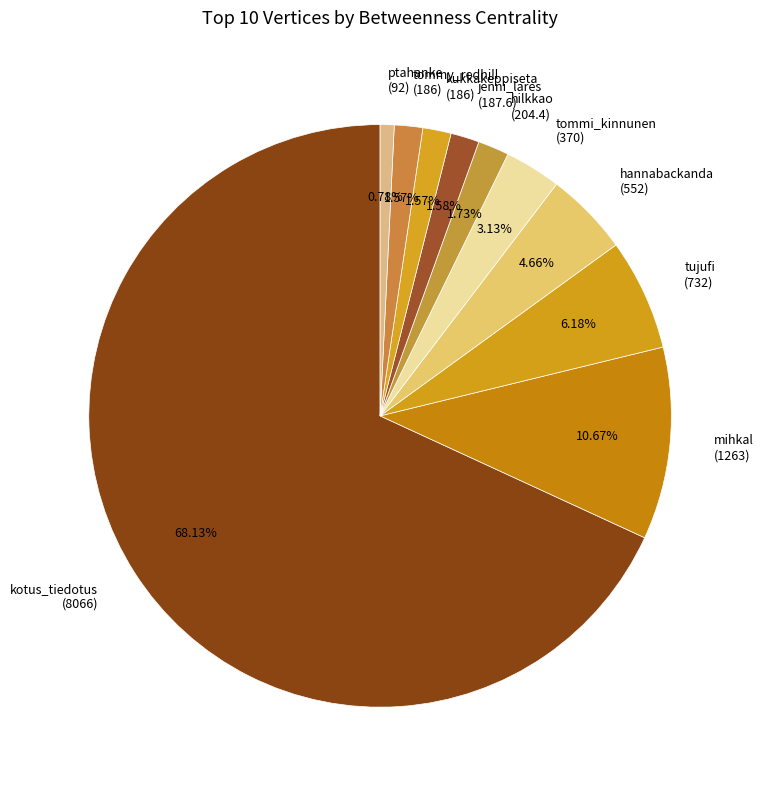

True or false: hilkkao accounts for 2% of the total.

True